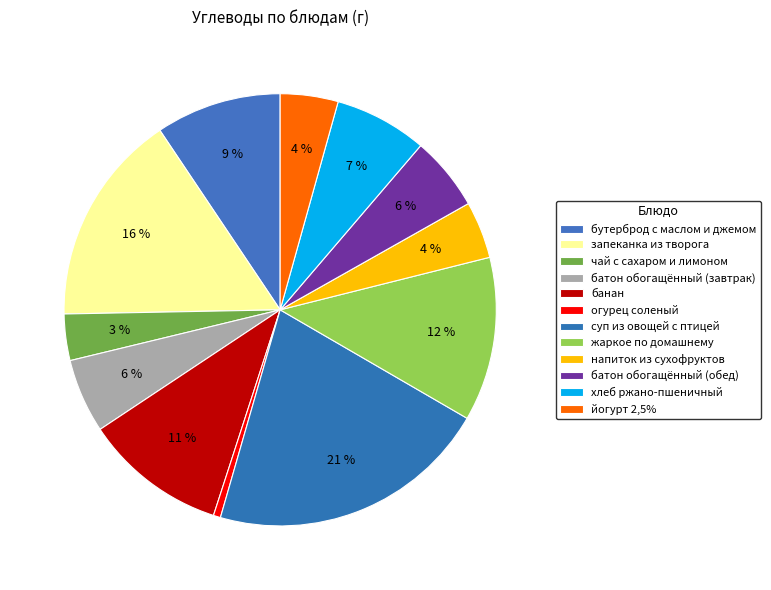

How many segments does this pie chart have?

12